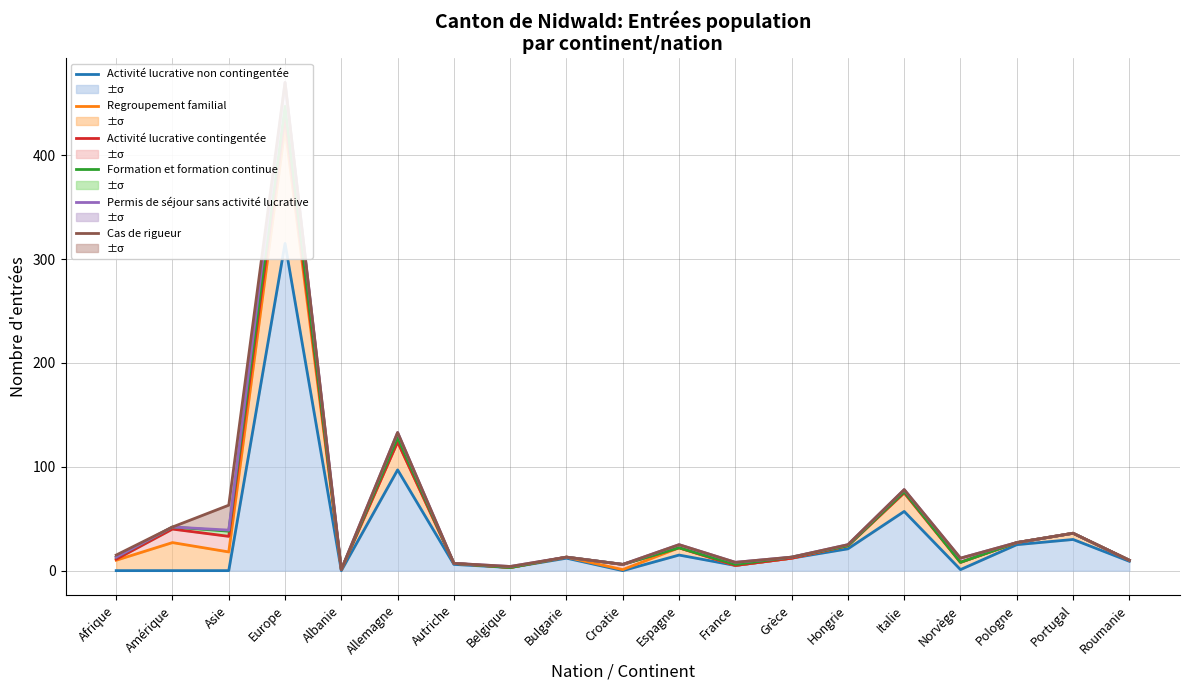

What is the difference between the maximum and minimum values in the Formation et formation continue series?

446